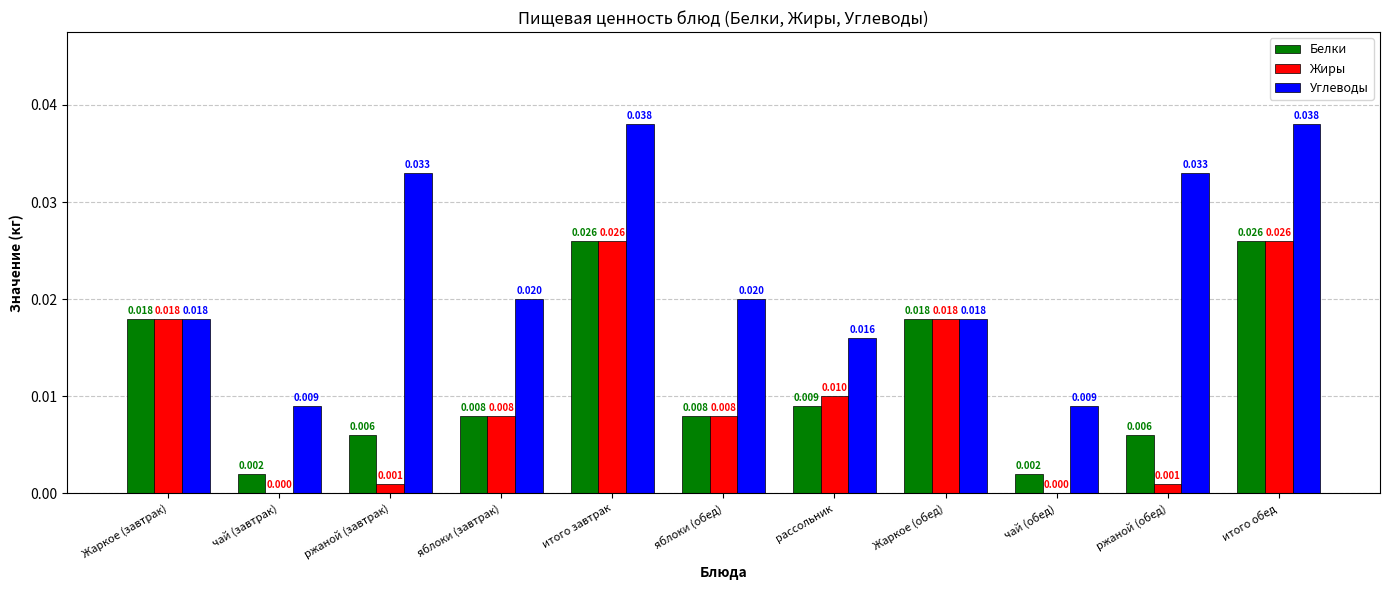

What are all the series names shown in the legend?

Белки, Жиры, Углеводы